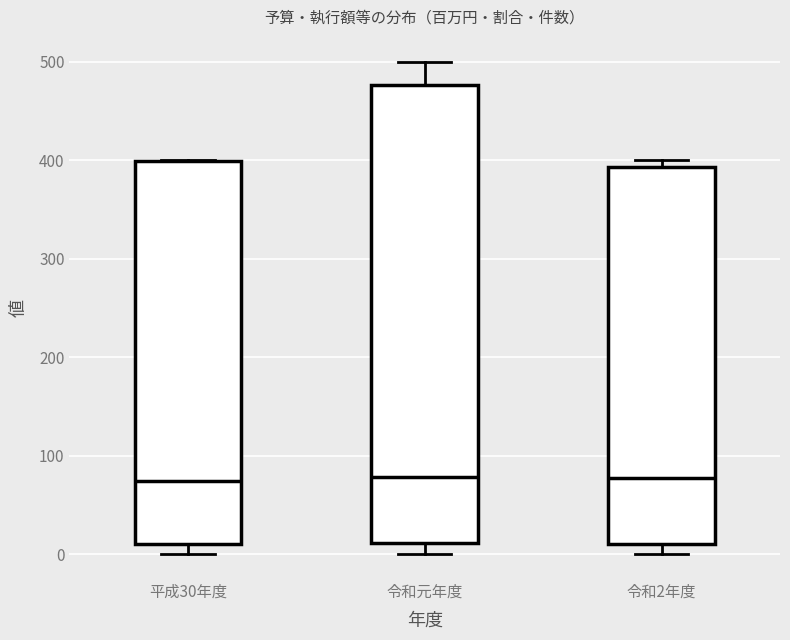

Reading left to right, transcribe this box plot: for each box, give where its median line is, the range the box spans, and where its two whiskers end, as read against the y-axis. The values are not printed on the chart, so give them approximately, as read against the axis.

平成30年度: median 70, box 10 to 400, whiskers 0 to 400
令和元年度: median 80, box 10 to 480, whiskers 0 to 500
令和2年度: median 80, box 10 to 390, whiskers 0 to 400